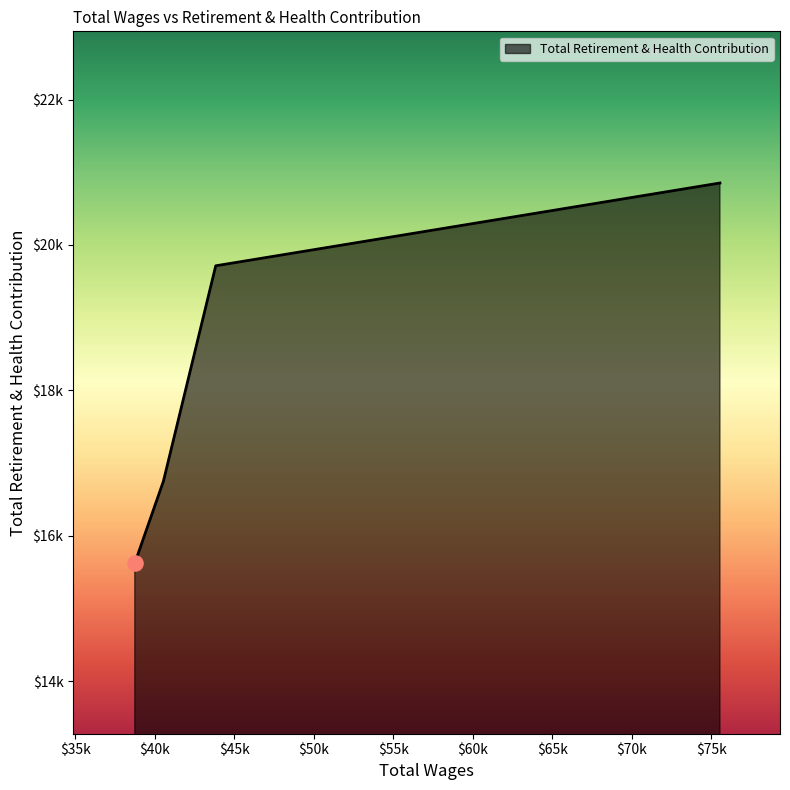

Is this an area chart (filled region under the line)?

Yes